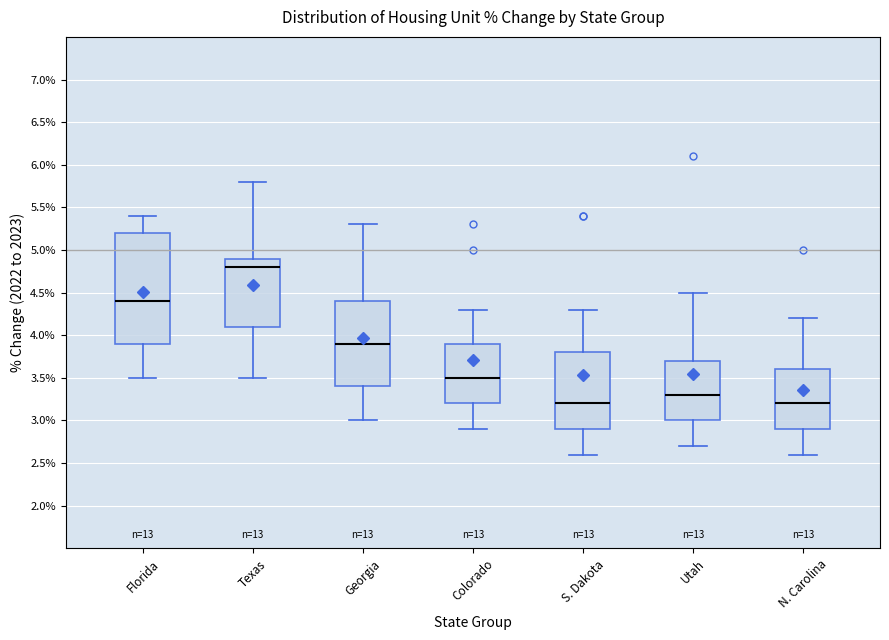

Reading left to right, transcribe this box plot: for each box, give where its median line is, the range the box spans, and where its two whiskers end, as read against the y-axis. The values are not printed on the chart, so give them approximately, as read against the axis.

Florida: median 4.4, box 3.9 to 5.2, whiskers 3.5 to 5.4
Texas: median 4.8, box 4.1 to 4.9, whiskers 3.5 to 5.8
Georgia: median 3.9, box 3.4 to 4.4, whiskers 3.0 to 5.3
Colorado: median 3.5, box 3.2 to 3.9, whiskers 2.9 to 4.3
S. Dakota: median 3.2, box 2.9 to 3.8, whiskers 2.6 to 4.3
Utah: median 3.3, box 3.0 to 3.7, whiskers 2.7 to 4.5
N. Carolina: median 3.2, box 2.9 to 3.6, whiskers 2.6 to 4.2